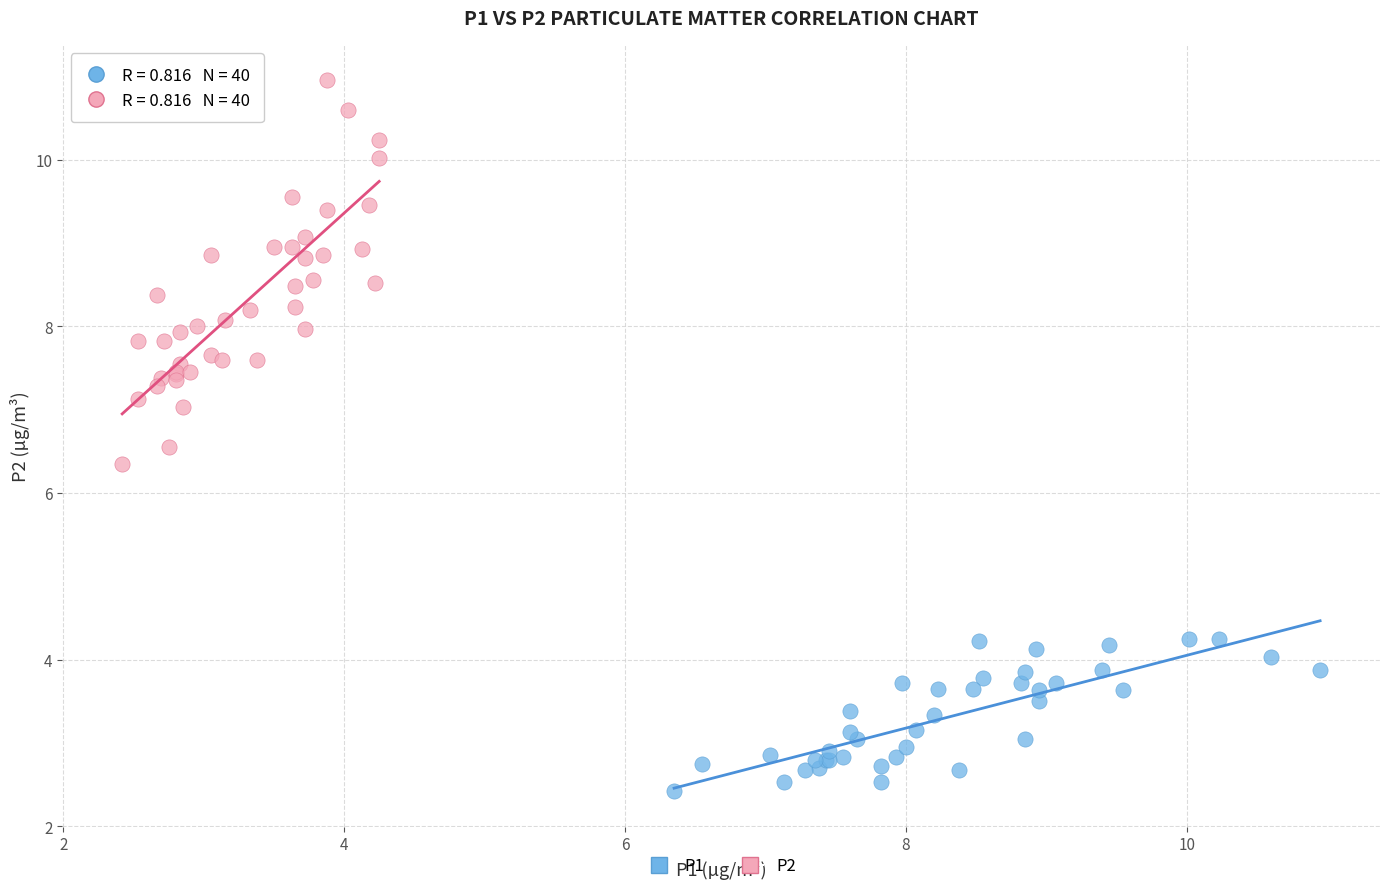

Which series contains the lowest Y value?

P1